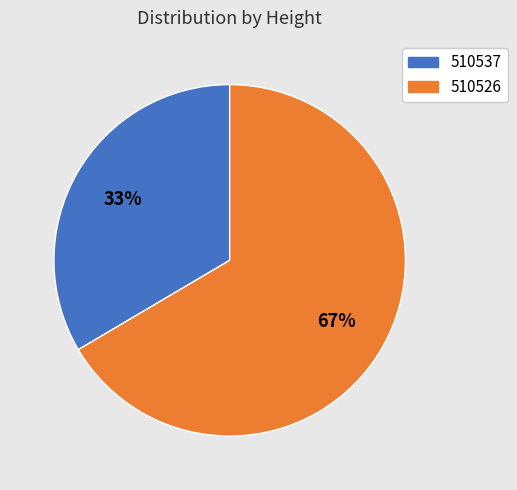

What is the smallest slice in the pie chart?

510537